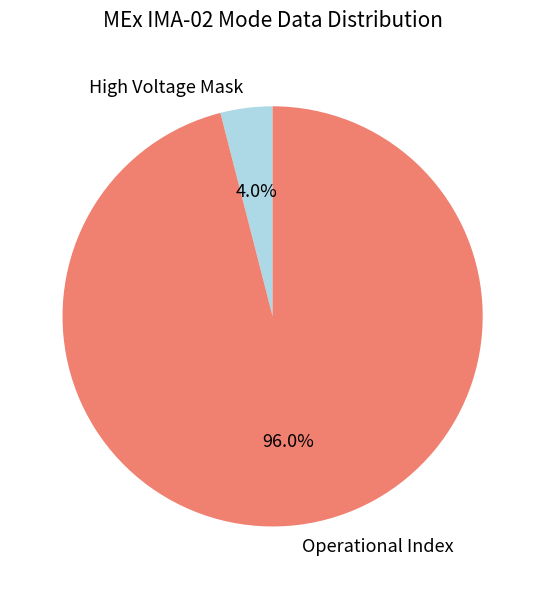

Rank the categories by value from lowest to highest.

High Voltage Mask, Operational Index